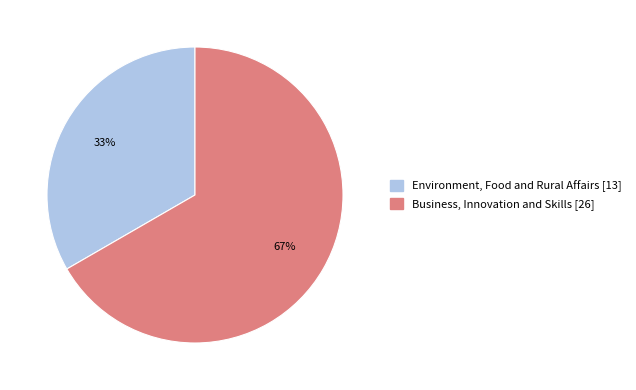

Does Environment, Food and Rural Affairs [13] account for over 50% of the chart?

No